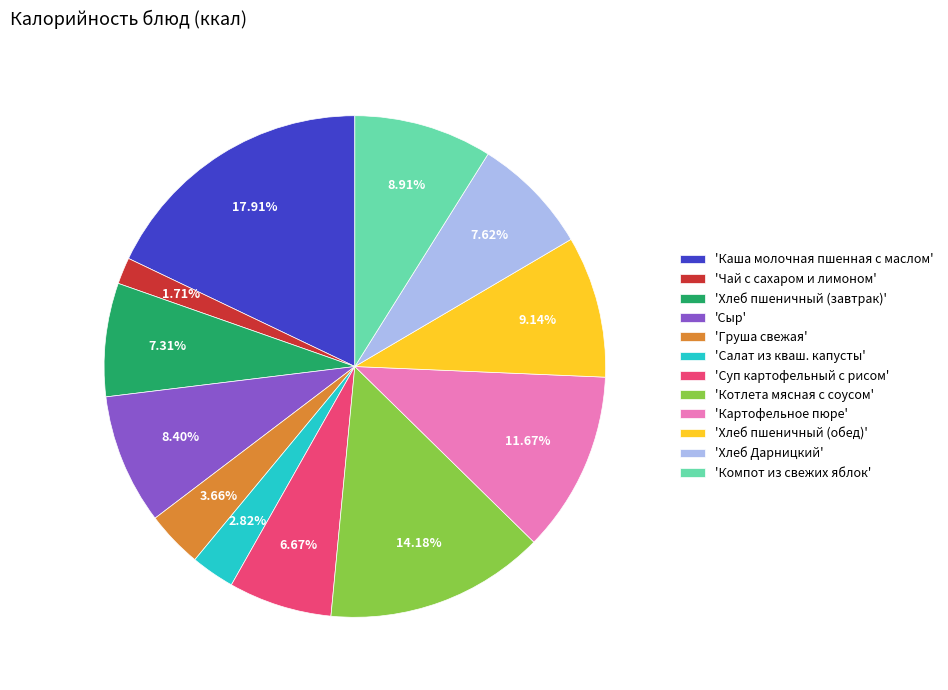

To the nearest percent, what is the average slice percentage?

8%